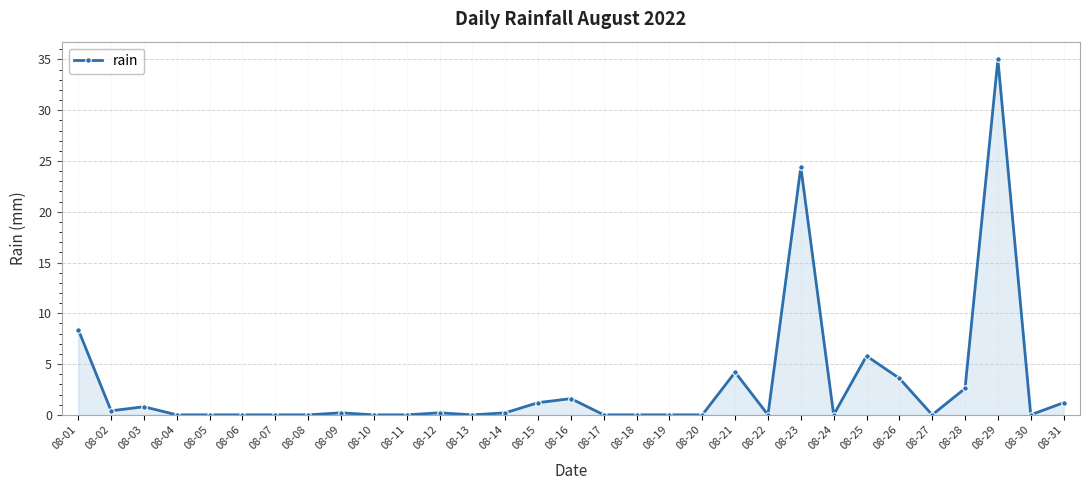

How many series are shown in this chart?

1